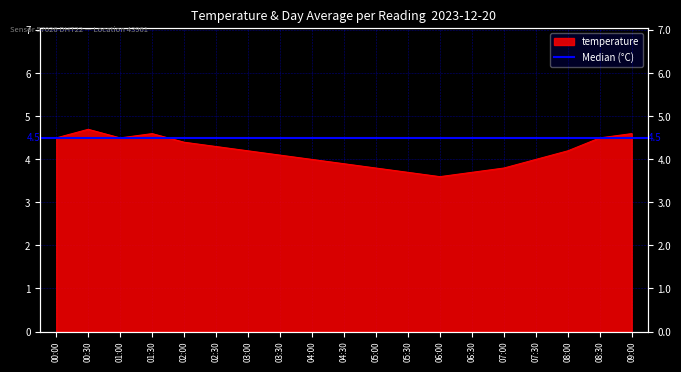

How many points are higher than both their immediate neighbors (excluding endpoints)?

2